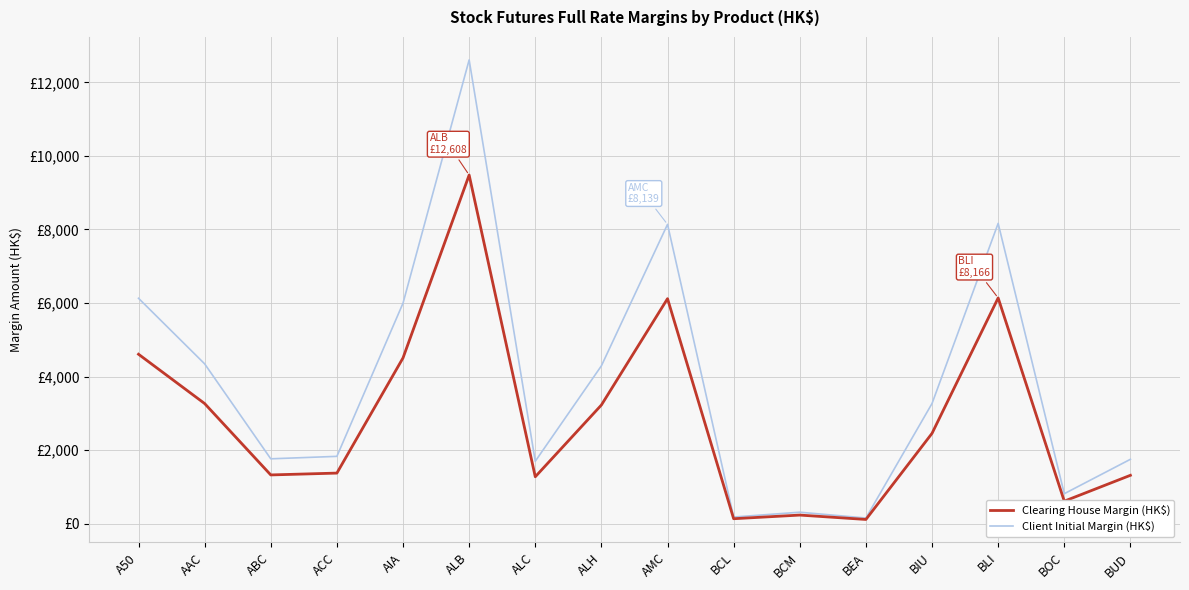

Where is the first local minimum for Clearing House Margin (HK$)?

ABC